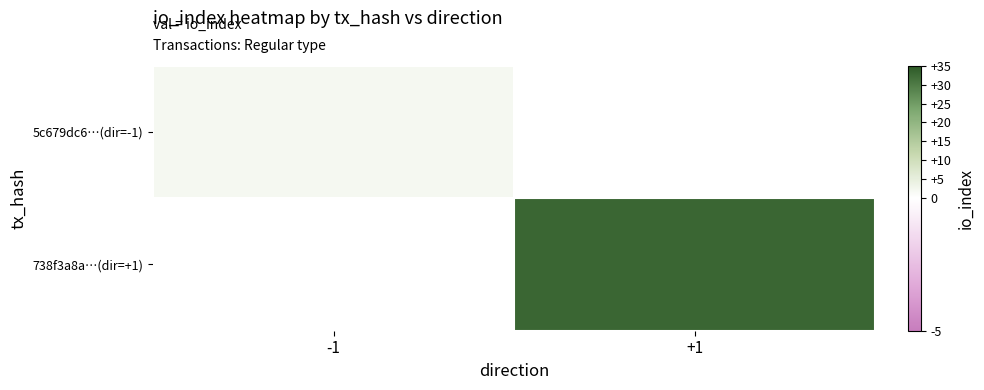

How many values in 5c679dc6…(dir=-1) are above zero?

1